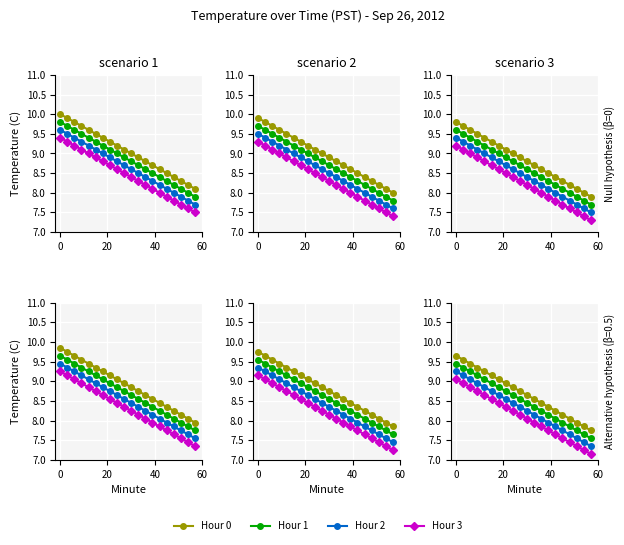

How many data points in Hour 0 are above 8?

17